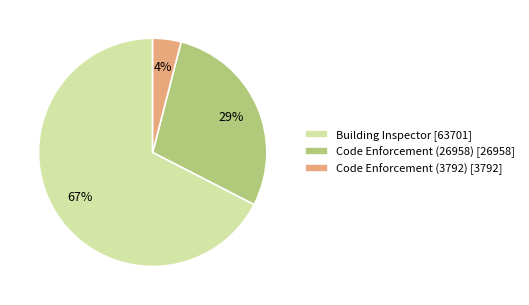

What is the ratio of the value at Building Inspector [63701] to the value at Code Enforcement (3792) [3792]?

16.8